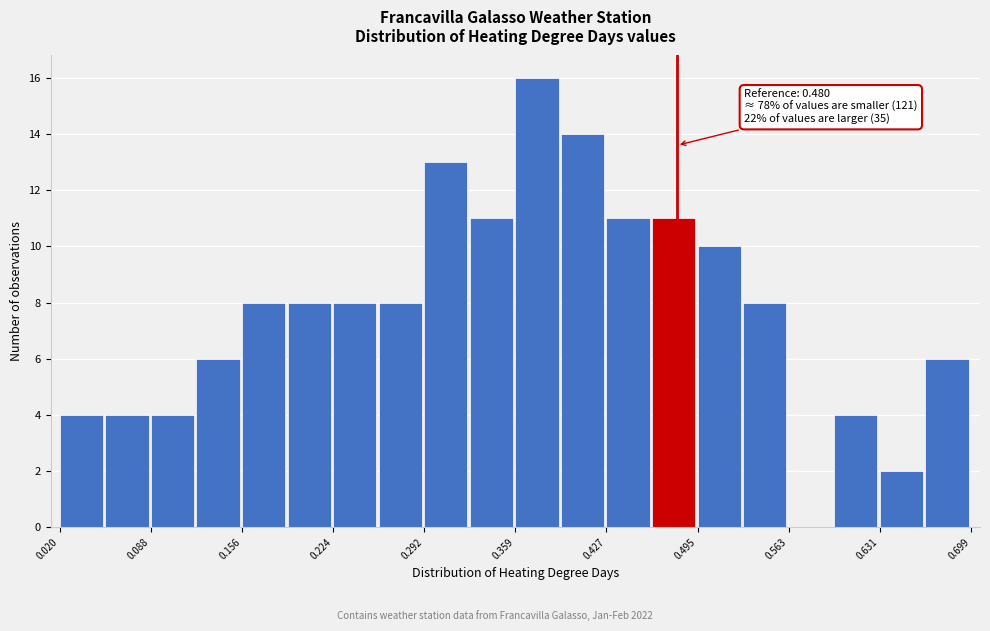

Around what value on the x-axis is the tallest bar? Give the approximate position of its centre, as read against the axis.

0.38